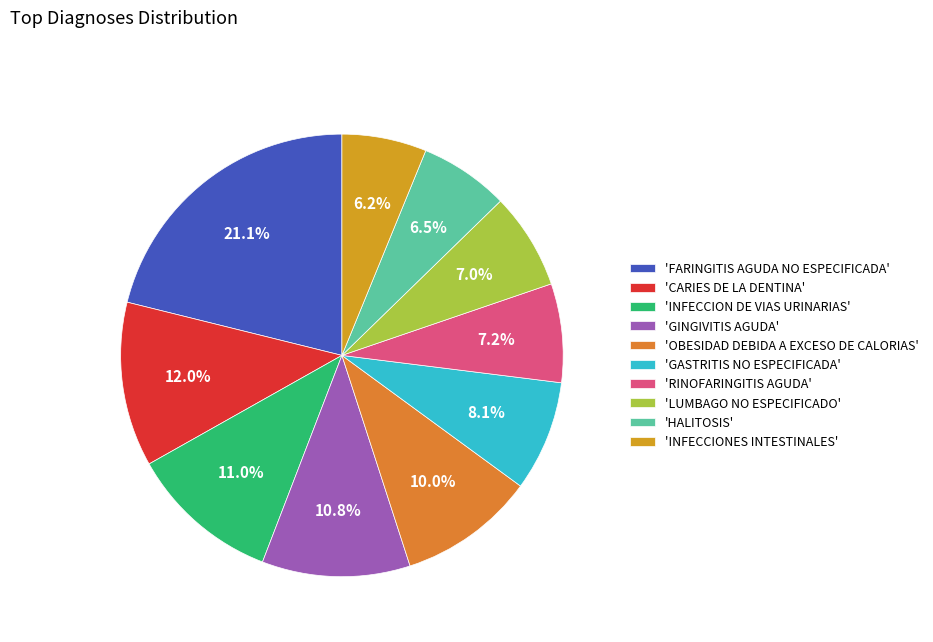

How many segments does this pie chart have?

10